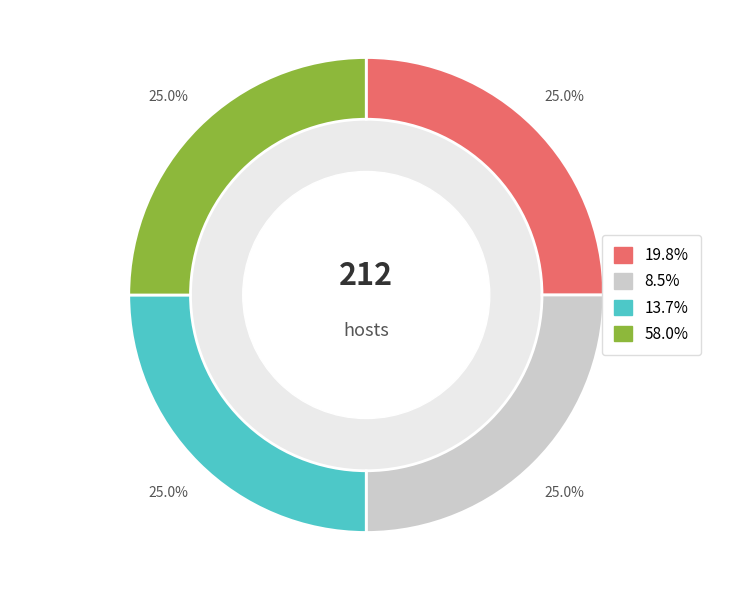

Is there any slice that represents more than half of the pie?

No